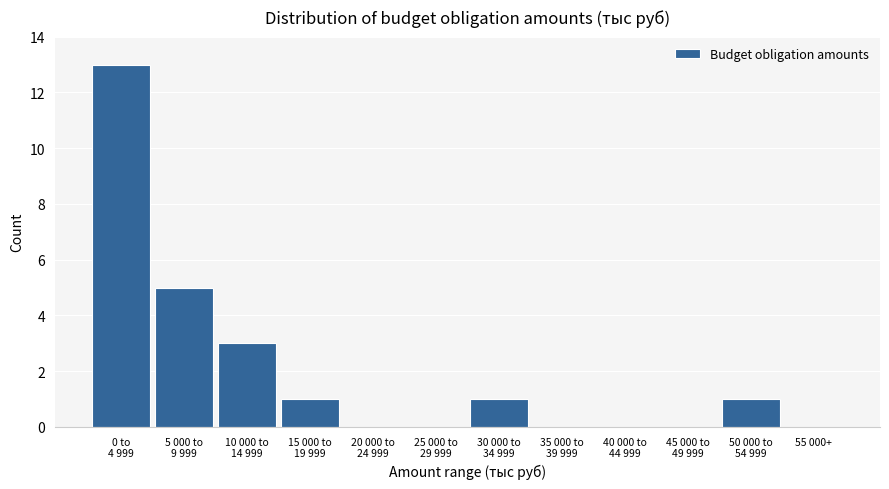

What is the greatest value displayed?

13